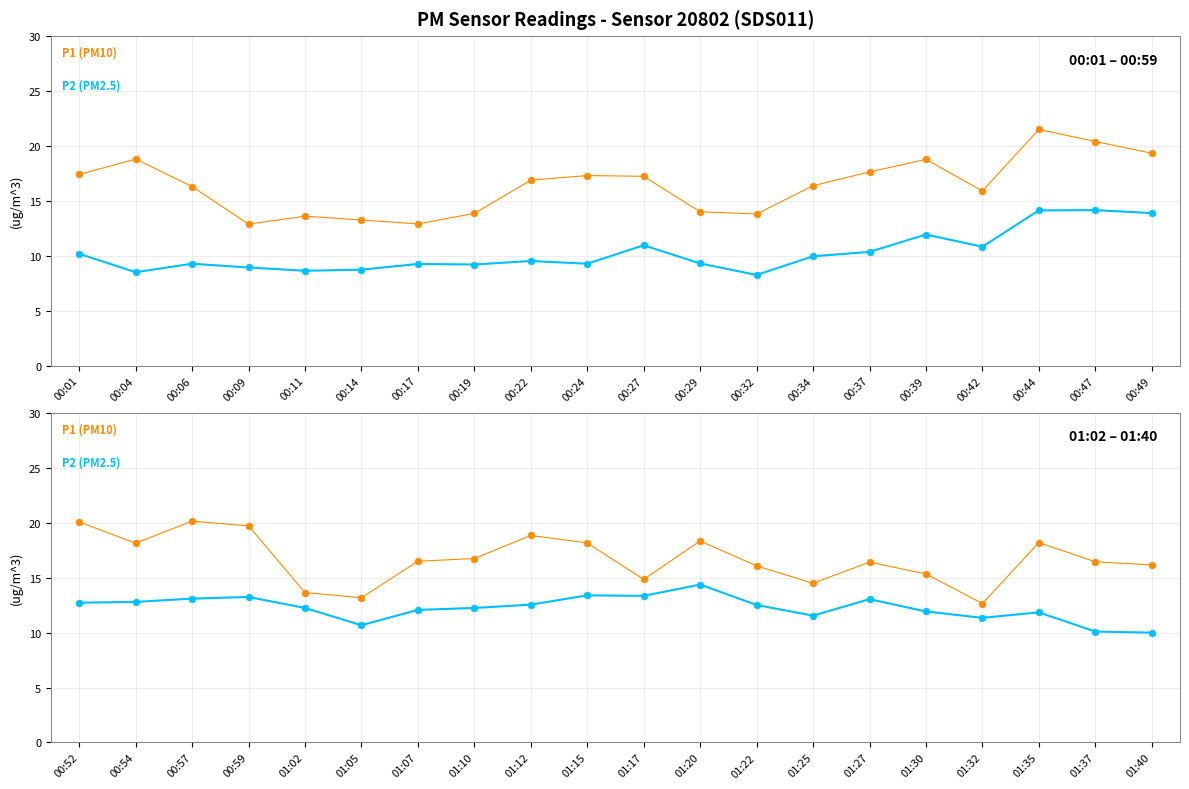

What is the value of the P2 point at the 19th from the left?

10.1